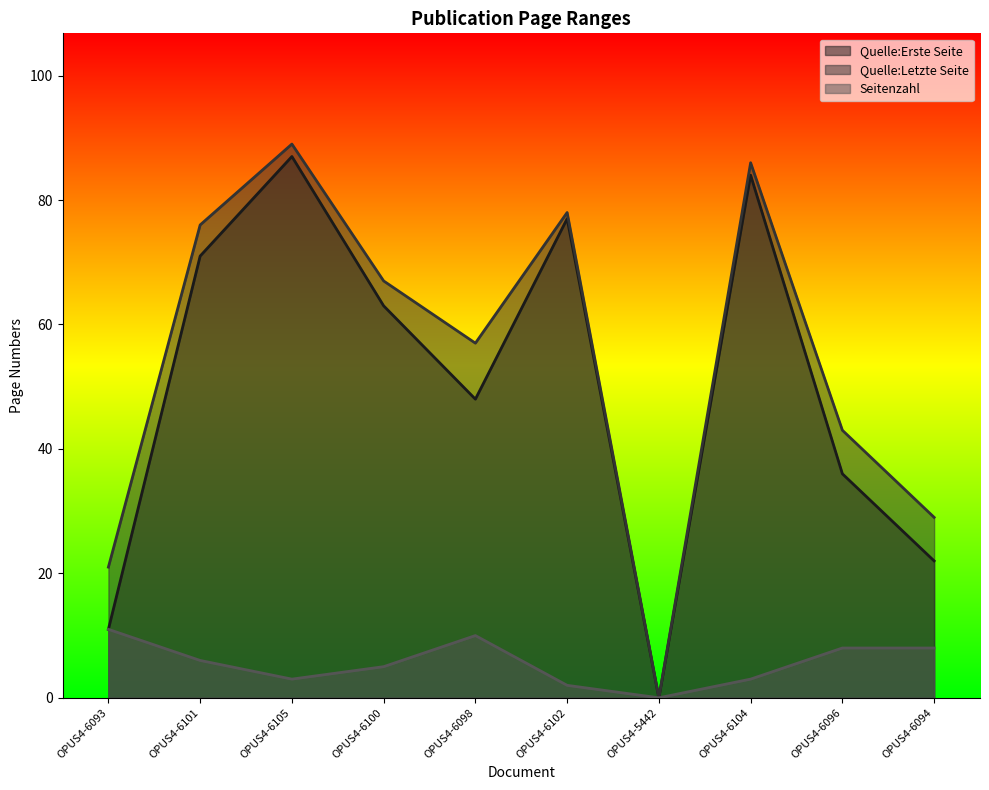

Reading left to right, list all the values displayed in this chart.

Quelle:Erste Seite: 11	71	87	63	48	77	0	84	36	22
Quelle:Letzte Seite: 21	76	89	67	57	78	0	86	43	29
Seitenzahl: 11	6	3	5	10	2	0	3	8	8